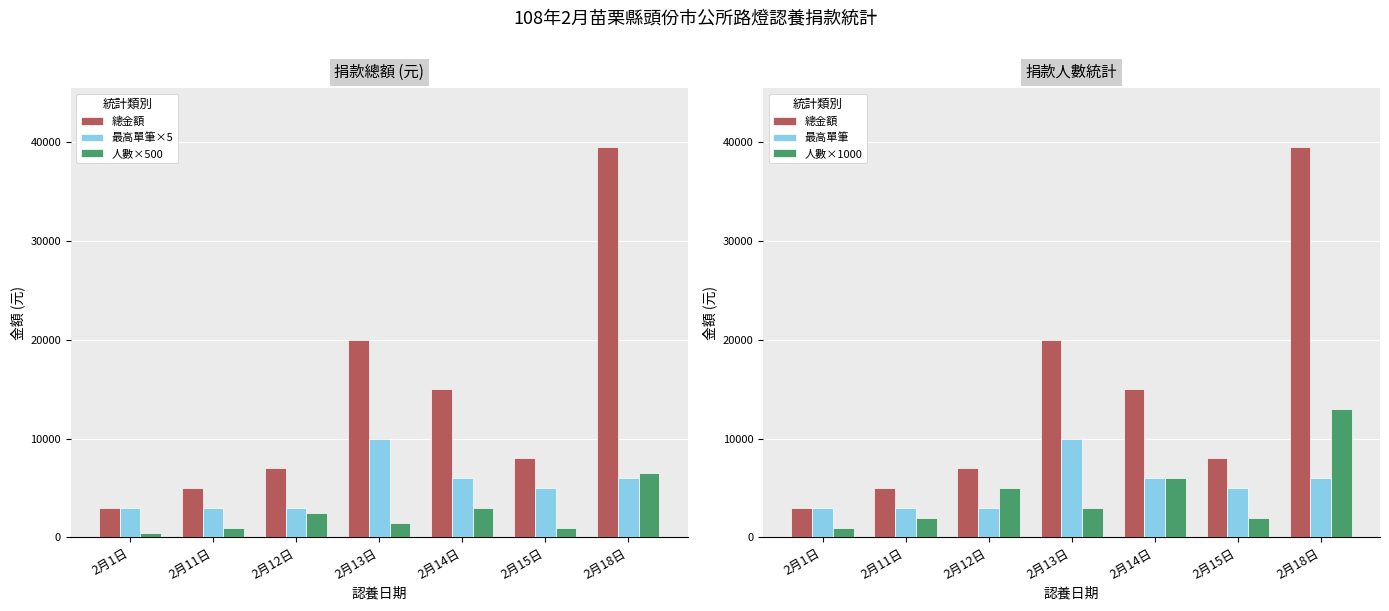

Reading right to left, list all the values displayed in this chart.

總金額: 2月18日=39500	2月15日=8000	2月14日=15000	2月13日=20000	2月12日=7000	2月11日=5000	2月1日=3000
最高單筆×5: 2月18日=6000	2月15日=5000	2月14日=6000	2月13日=10000	2月12日=3000	2月11日=3000	2月1日=3000
人數×500: 2月18日=6500	2月15日=1000	2月14日=3000	2月13日=1500	2月12日=2500	2月11日=1000	2月1日=500
最高單筆: 2月18日=6000	2月15日=5000	2月14日=6000	2月13日=10000	2月12日=3000	2月11日=3000	2月1日=3000
人數×1000: 2月18日=13000	2月15日=2000	2月14日=6000	2月13日=3000	2月12日=5000	2月11日=2000	2月1日=1000